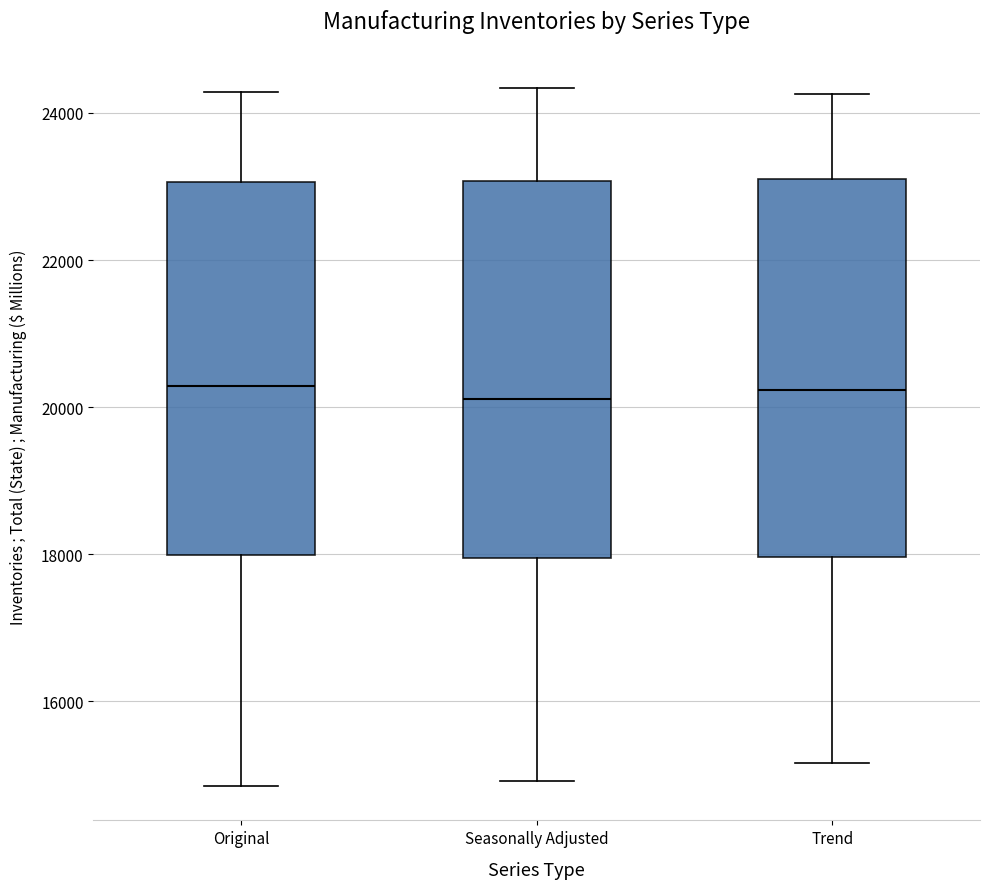

Reading left to right, transcribe this box plot: for each box, give where its median line is, the range the box spans, and where its two whiskers end, as read against the y-axis. The values are not printed on the chart, so give them approximately, as read against the axis.

Original: median 20200, box 18000 to 23000, whiskers 14800 to 24200
Seasonally Adjusted: median 20200, box 18000 to 23000, whiskers 15000 to 24400
Trend: median 20200, box 18000 to 23200, whiskers 15200 to 24200